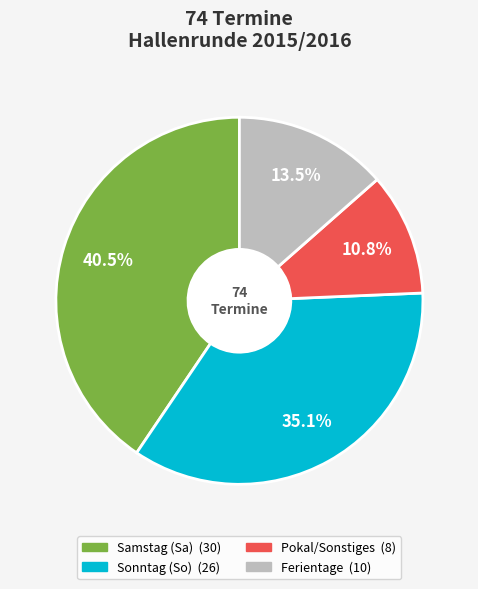

Count the number of slices in the pie.

4